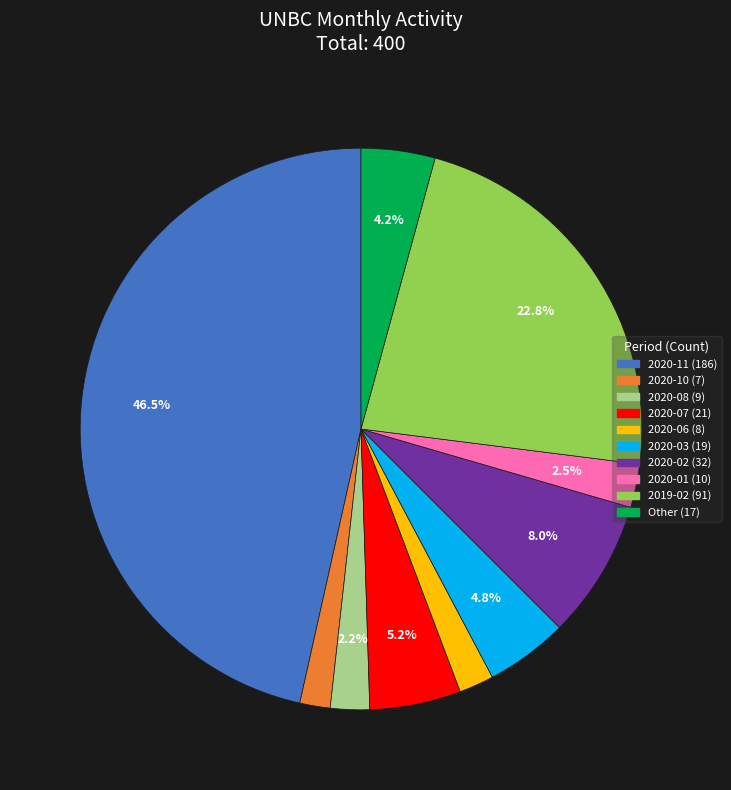

Is there any slice that represents more than half of the pie?

No